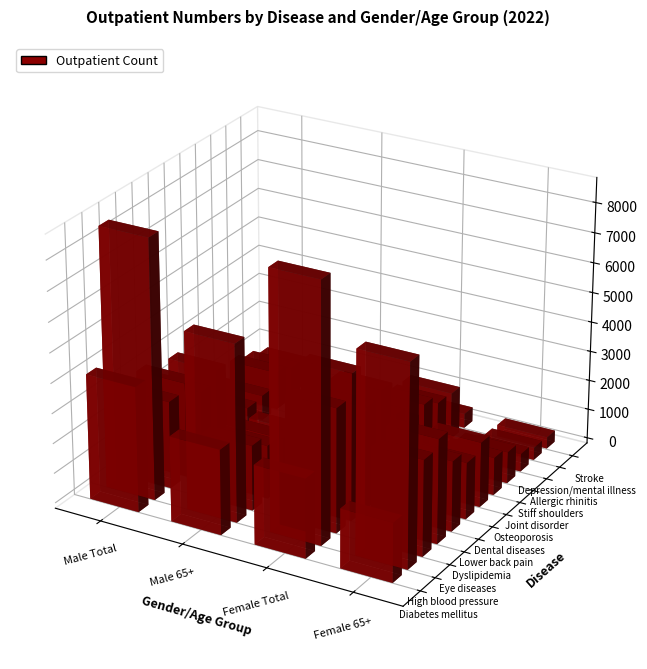

At which category does the chart reach its peak across all series?

Male Total